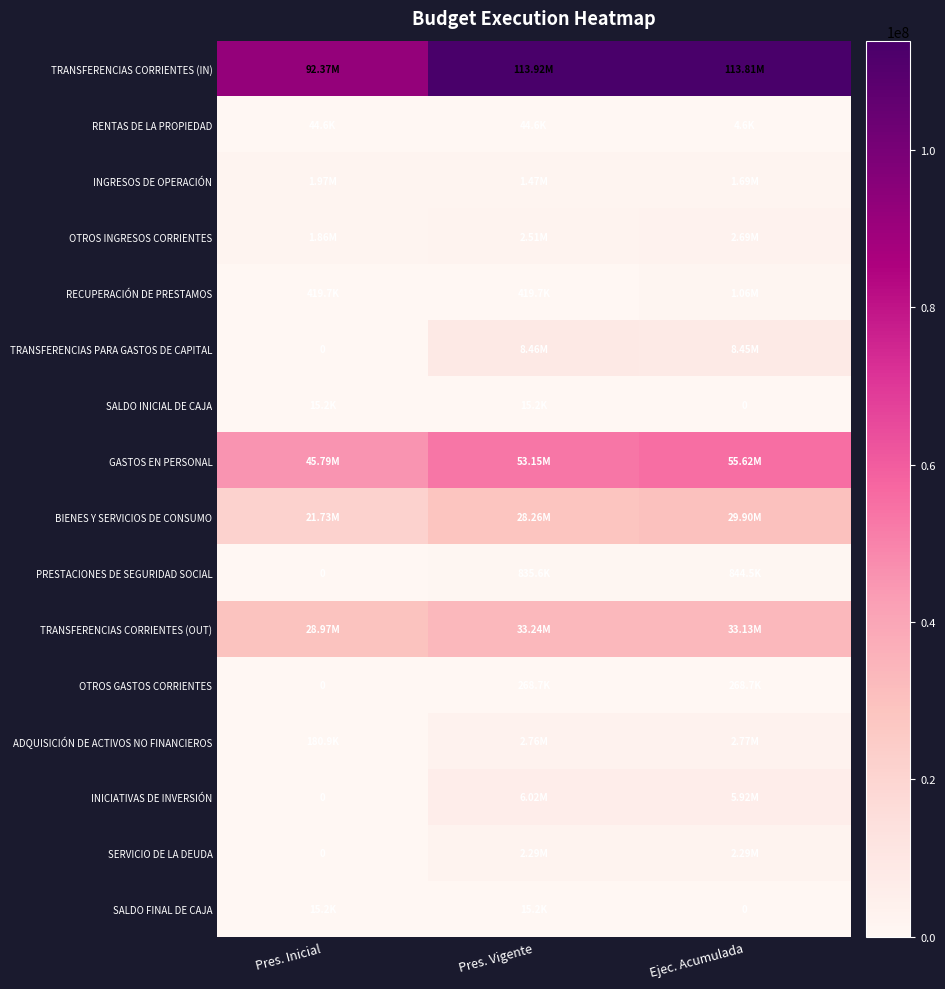

What is the total value across all series at Pres. Inicial?

193359808